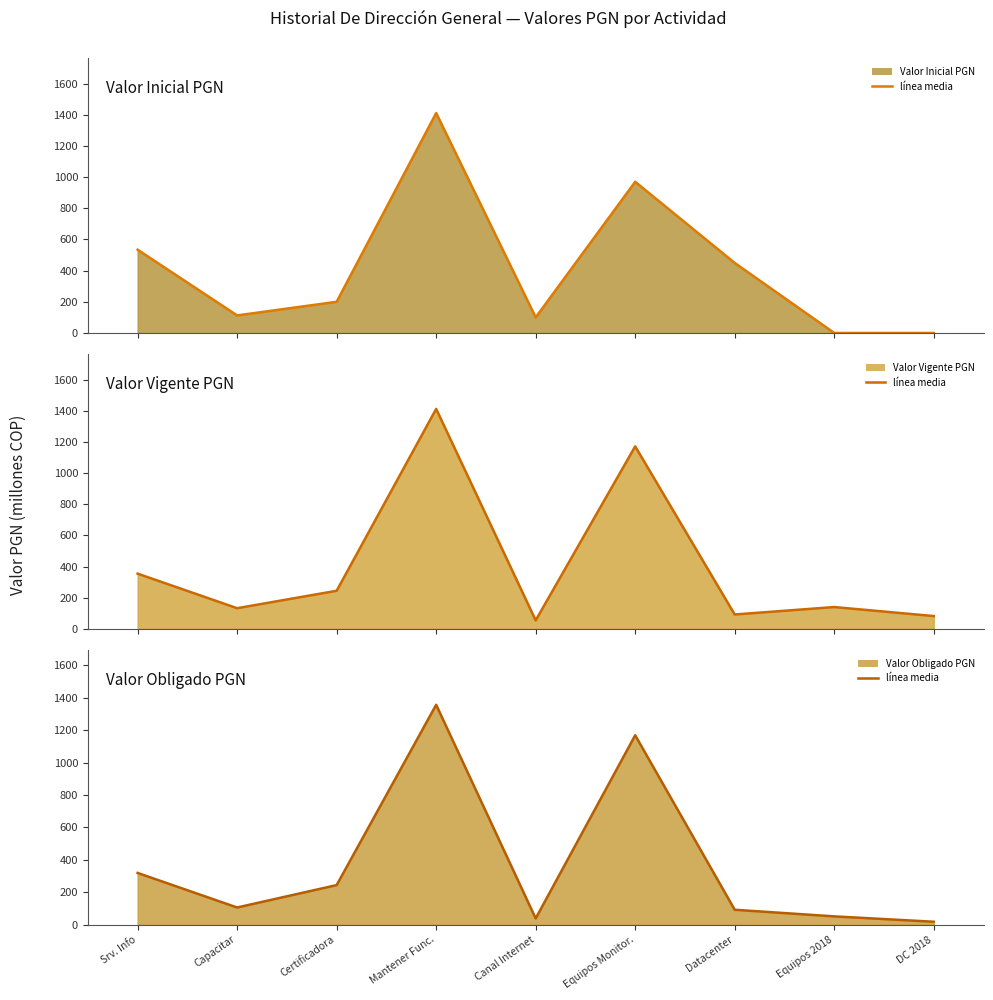

What is the difference between the Valor Inicial PGN (línea) values at DC 2018 and Certificadora?

200.0